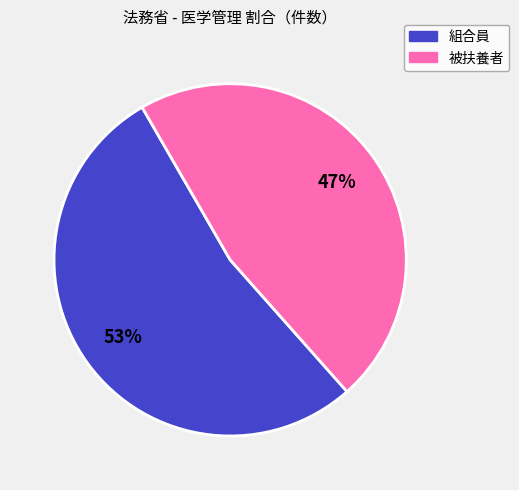

To the nearest percent, what is the combined percentage of 組合員 and 被扶養者?

100%